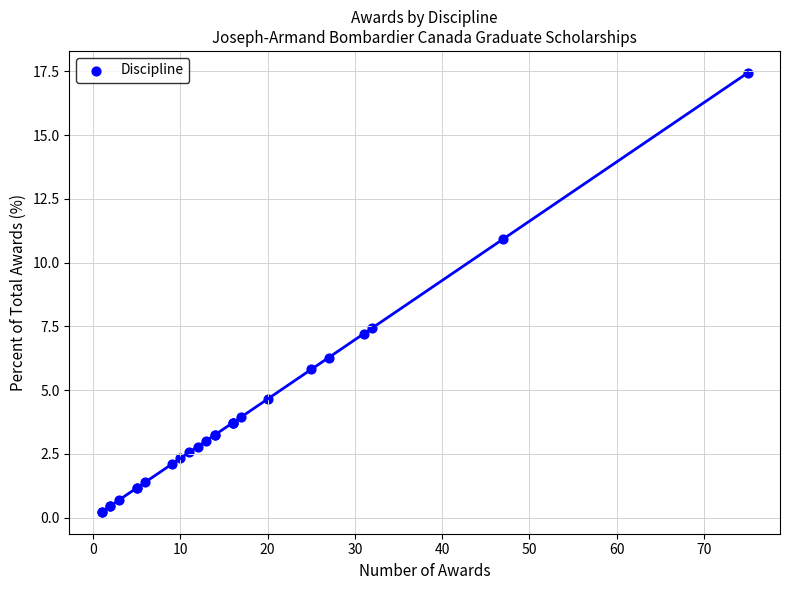

What Y value in the scatter plot is closest to 8?

7.4